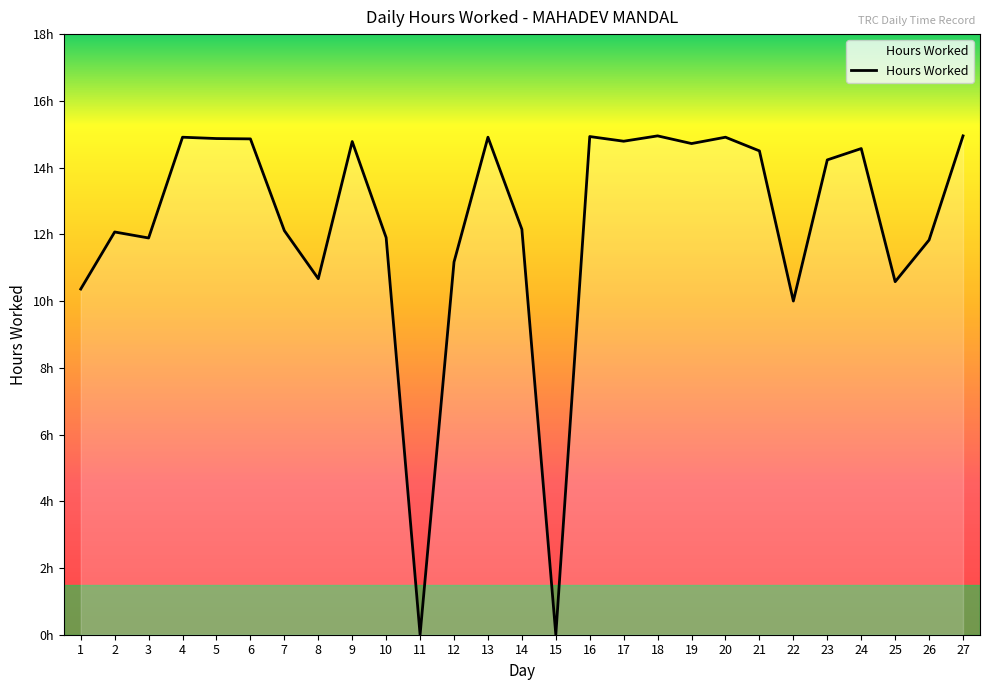

What is the maximum value shown in the chart?

14.9